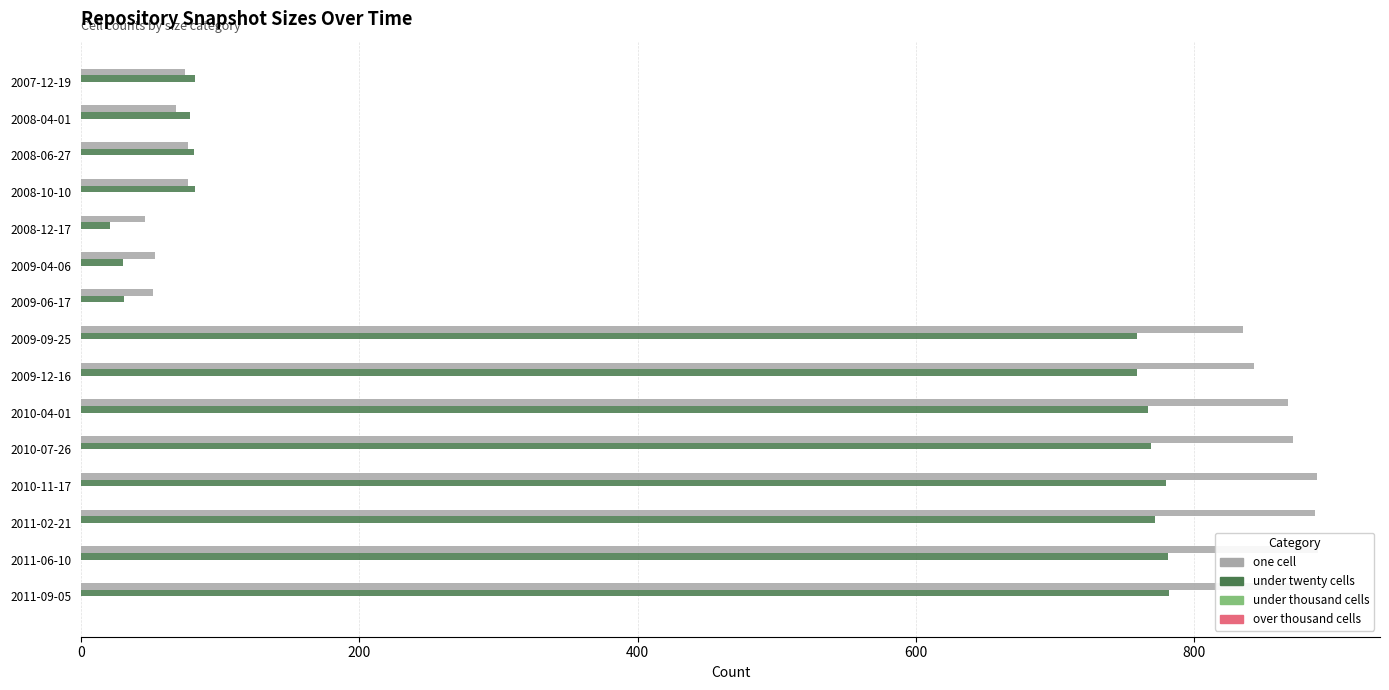

Rank the series by their maximum value, from lowest to highest.

under thousand cells, over thousand cells, under twenty cells, one cell